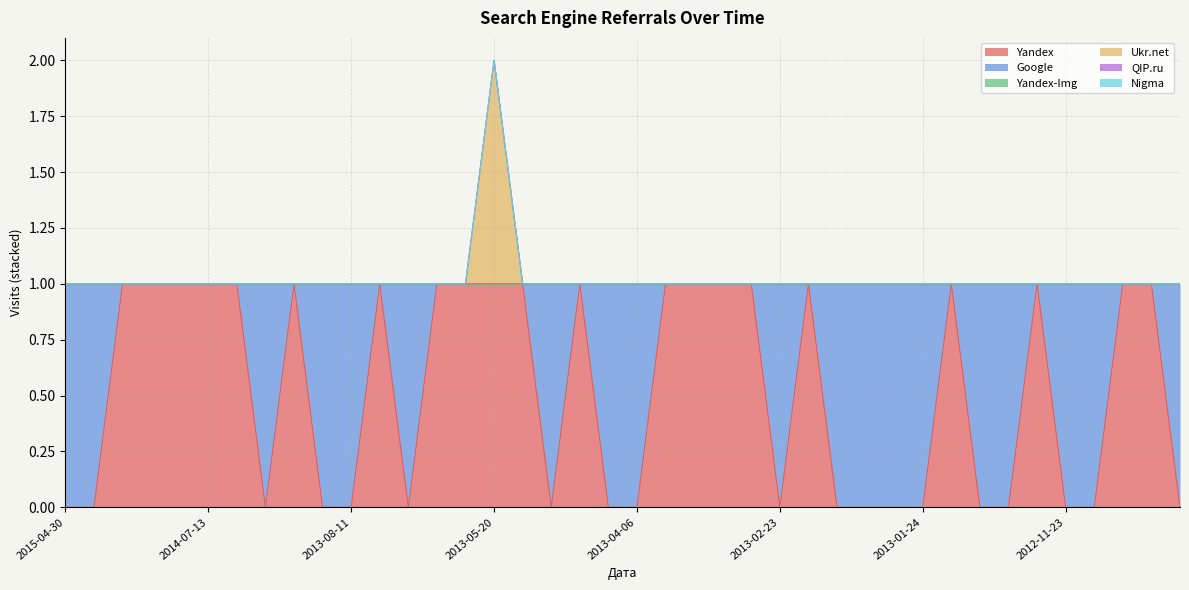

Which series changed the most between 2013-04-06 and 2012-11-03?

Yandex